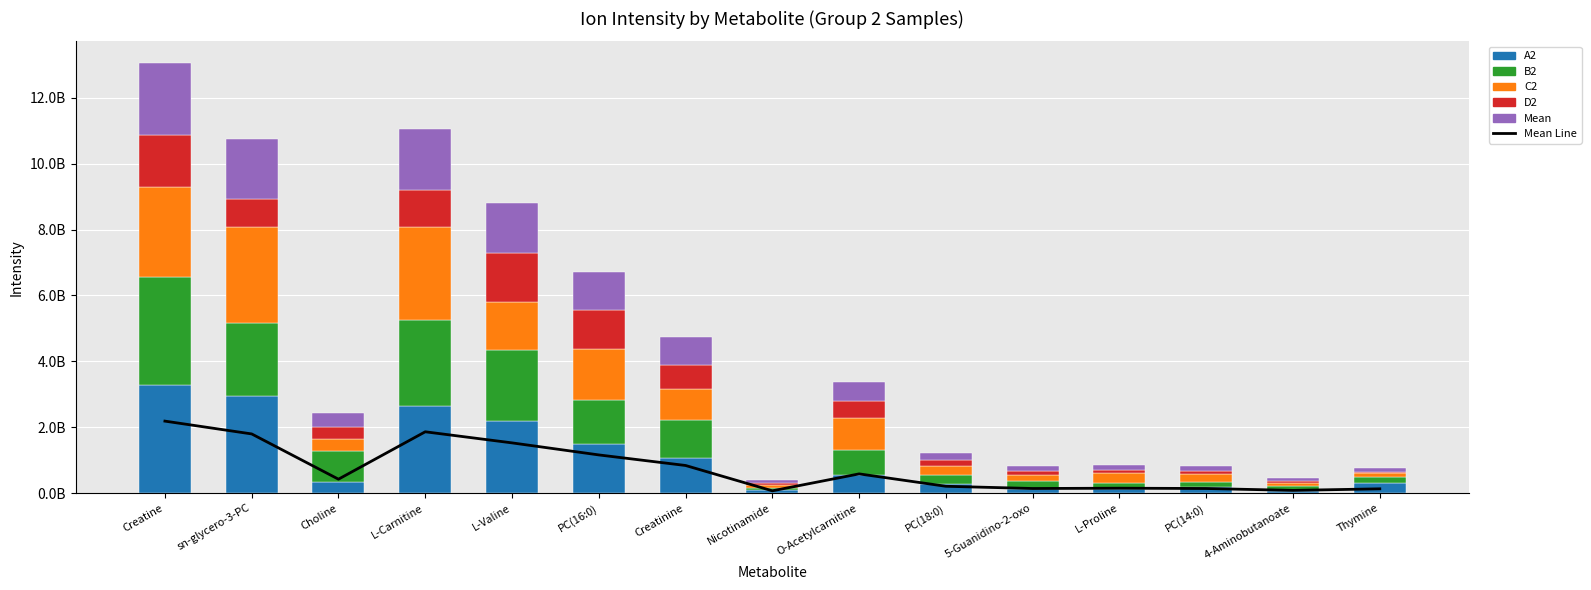

What is the difference between the B2 values at PC(14:0) and Creatine?

3085617255.5